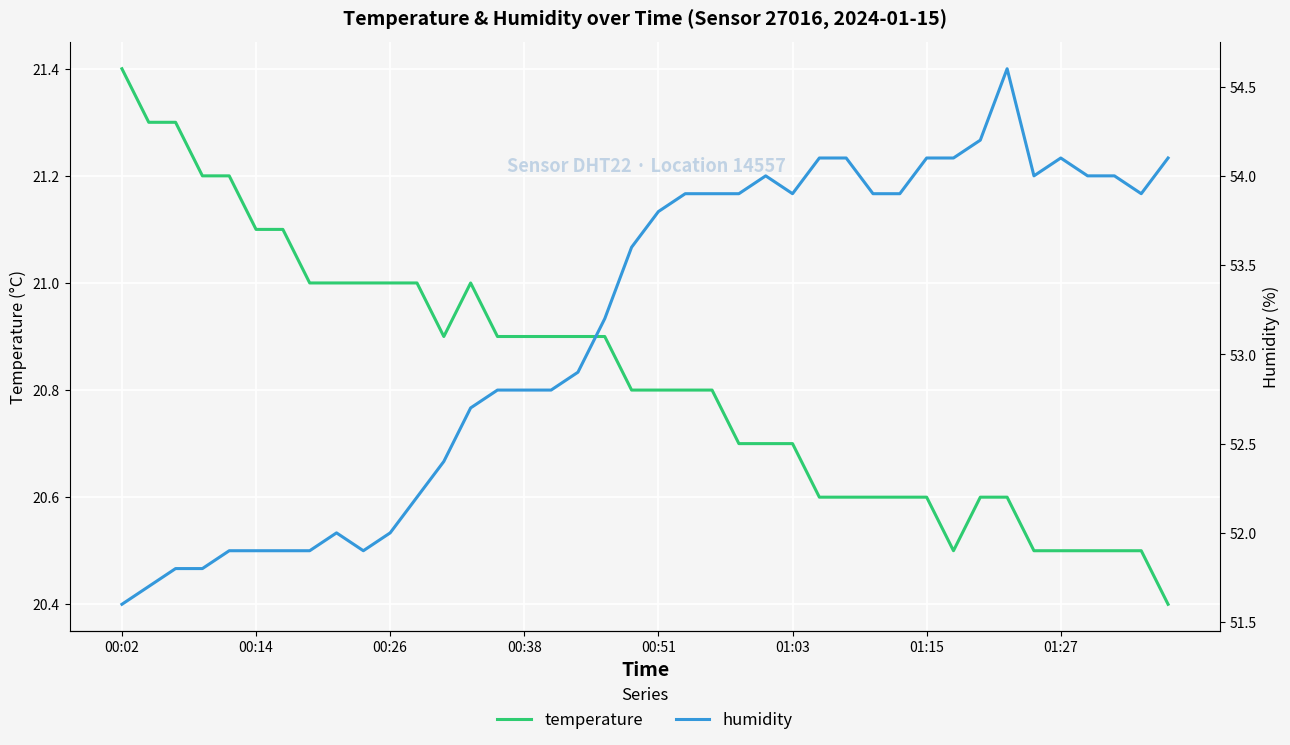

What is the sum of the humidity values at 21 and 37?

107.9